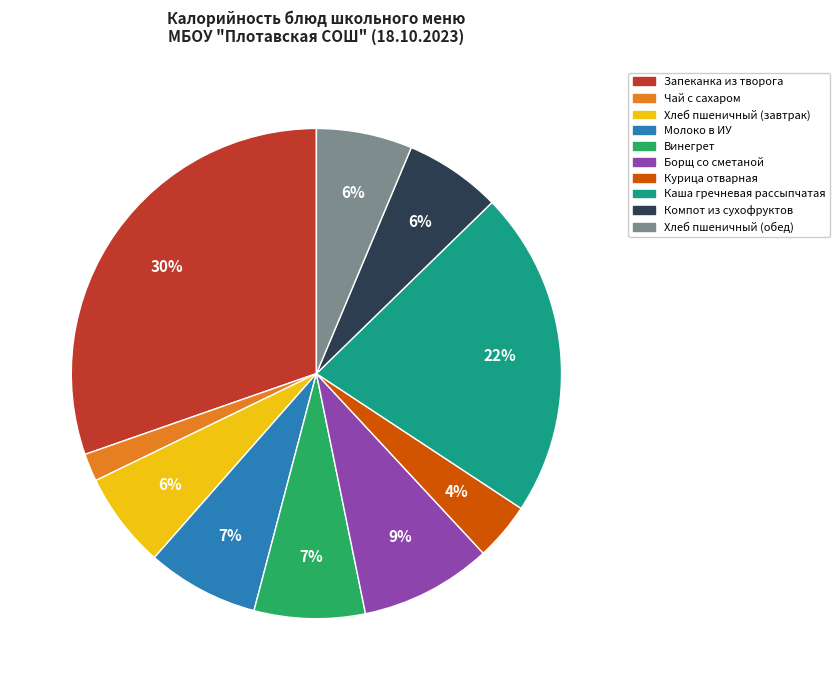

To the nearest percent, what portion does Запеканка из творога represent?

30%